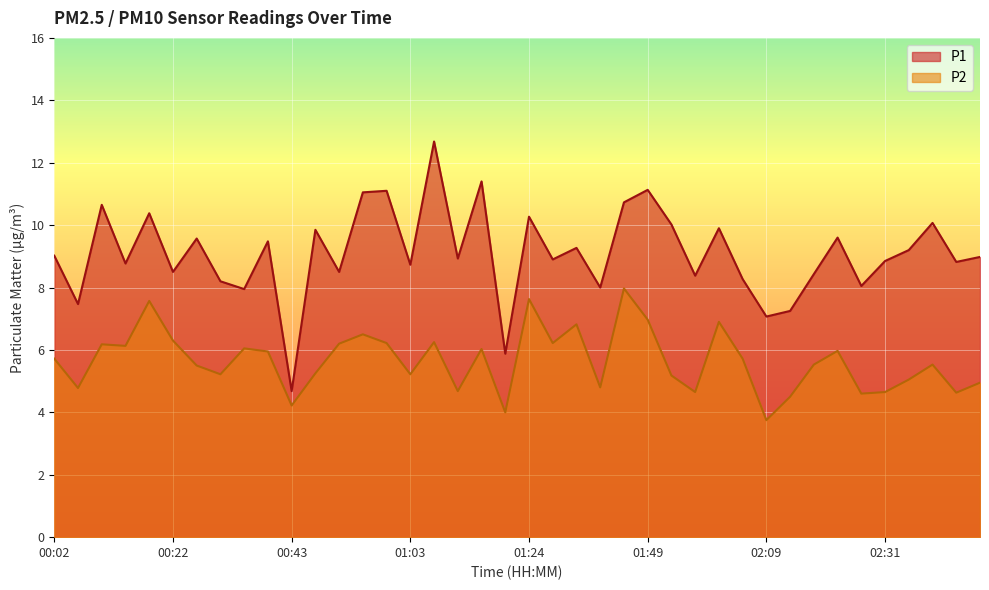

Rank the categories by P1 value from lowest to highest.

00:43, 01:20, 02:09, 02:14, 00:06, 00:35, 01:36, 02:27, 00:31, 02:05, 01:57, 02:18, 00:22, 00:51, 01:03, 00:14, 02:44, 02:31, 01:28, 01:11, 02:53, 00:02, 02:36, 01:32, 00:39, 00:26, 02:22, 00:47, 02:01, 01:53, 02:40, 01:24, 00:18, 00:10, 01:40, 00:55, 00:59, 01:49, 01:16, 01:07